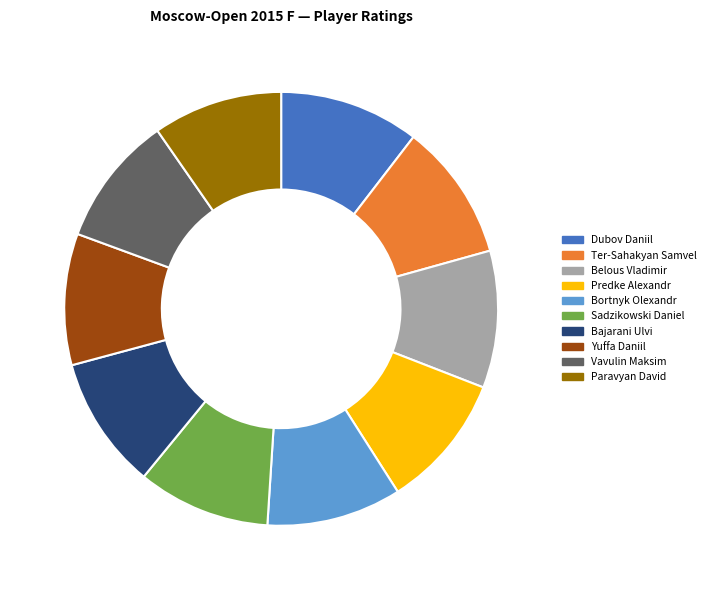

The Belous Vladimir slice represents 21% of the pie. True or false?

False